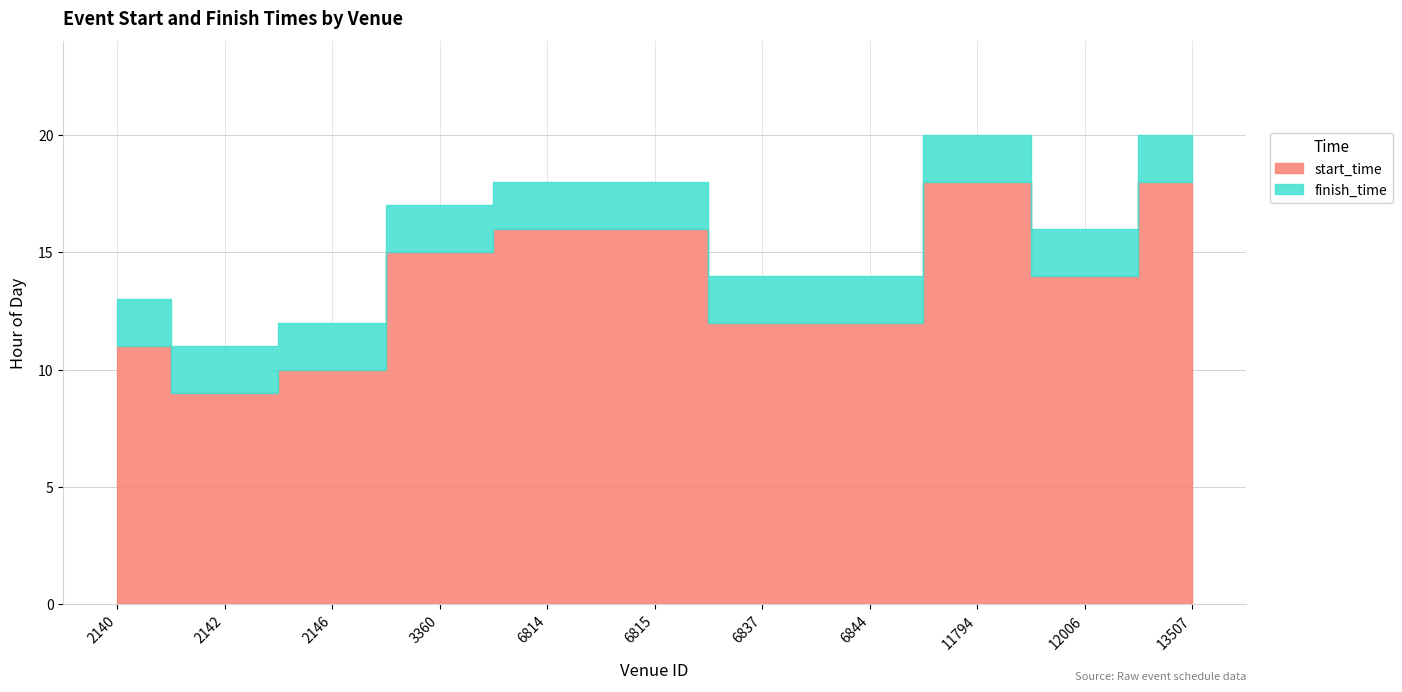

What is the difference between the highest and lowest values at 13507?

2